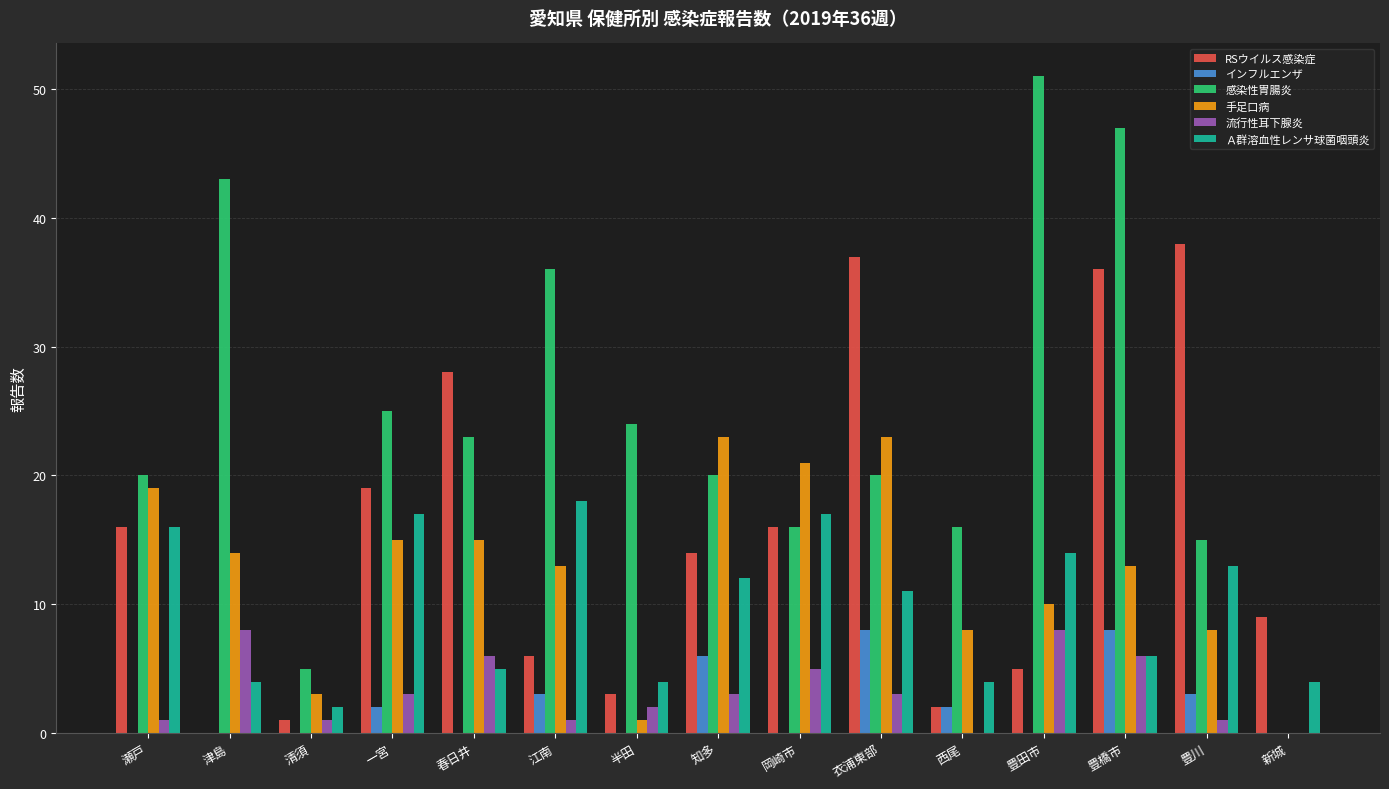

Reading left to right, what are all the values shown in this chart?

RSウイルス感染症: 瀬戸=16	津島=0	清須=1	一宮=19	春日井=28	江南=6	半田=3	知多=14	岡崎市=16	衣浦東部=37	西尾=2	豊田市=5	豊橋市=36	豊川=38	新城=9
インフルエンザ: 瀬戸=0	津島=0	清須=0	一宮=2	春日井=0	江南=3	半田=0	知多=6	岡崎市=0	衣浦東部=8	西尾=2	豊田市=0	豊橋市=8	豊川=3	新城=0
感染性胃腸炎: 瀬戸=20	津島=43	清須=5	一宮=25	春日井=23	江南=36	半田=24	知多=20	岡崎市=16	衣浦東部=20	西尾=16	豊田市=51	豊橋市=47	豊川=15	新城=0
手足口病: 瀬戸=19	津島=14	清須=3	一宮=15	春日井=15	江南=13	半田=1	知多=23	岡崎市=21	衣浦東部=23	西尾=8	豊田市=10	豊橋市=13	豊川=8	新城=0
流行性耳下腺炎: 瀬戸=1	津島=8	清須=1	一宮=3	春日井=6	江南=1	半田=2	知多=3	岡崎市=5	衣浦東部=3	西尾=0	豊田市=8	豊橋市=6	豊川=1	新城=0
Ａ群溶血性レンサ球菌咽頭炎: 瀬戸=16	津島=4	清須=2	一宮=17	春日井=5	江南=18	半田=4	知多=12	岡崎市=17	衣浦東部=11	西尾=4	豊田市=14	豊橋市=6	豊川=13	新城=4